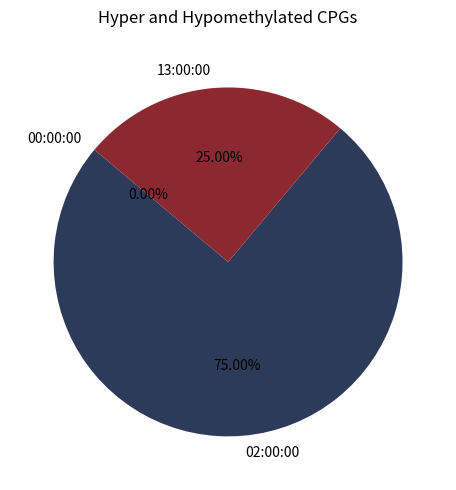

True or false: 02:00:00 accounts for 85% of the total.

False